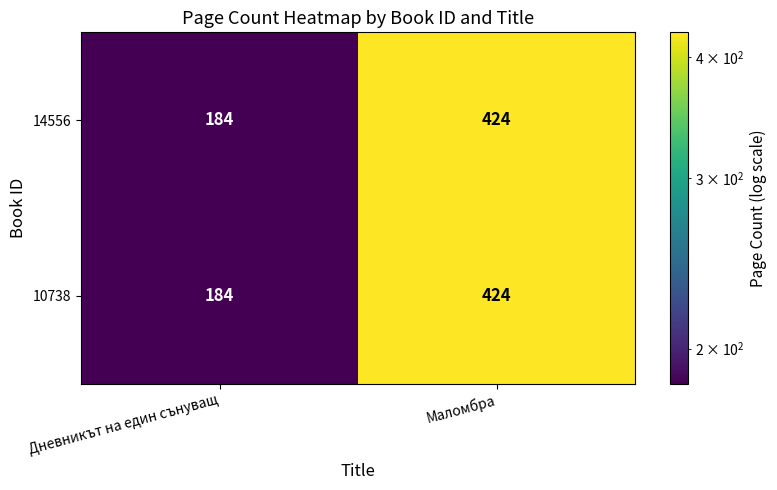

What is the difference between the 10738 values at Маломбра and Дневникът на един сънуващ?

240